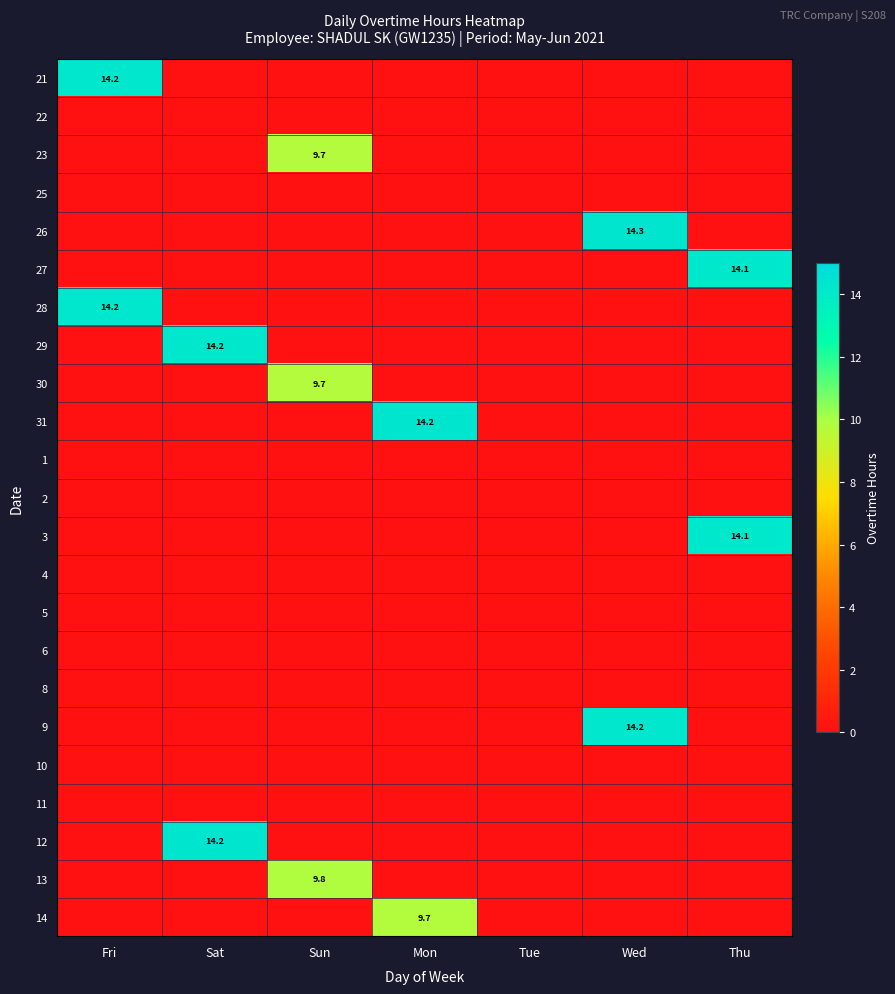

List the labels in order of 10 value, smallest first.

Fri, Sat, Sun, Mon, Tue, Wed, Thu